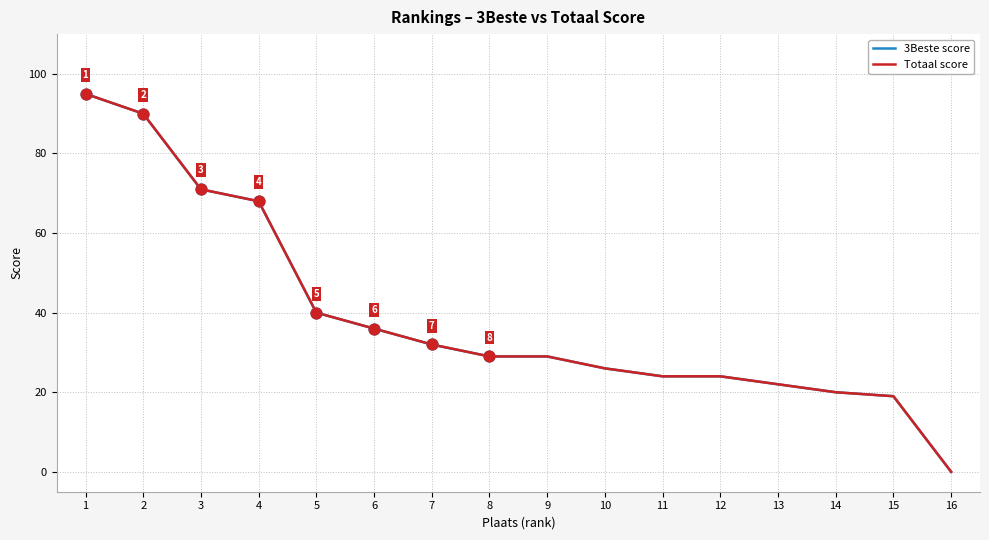

Which series has the largest total across all categories?

3Beste score